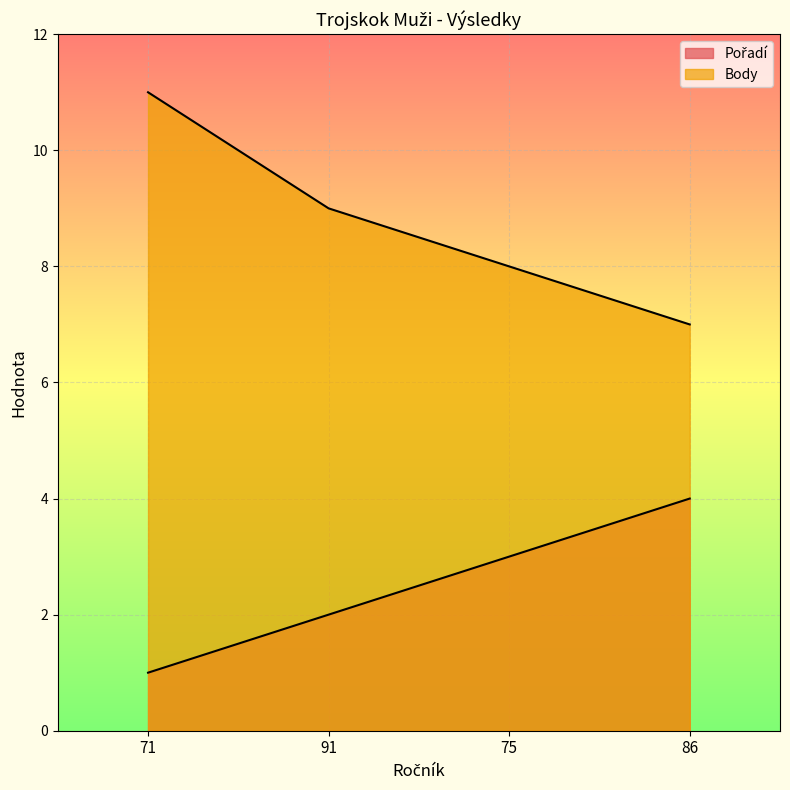

At 71, list the series in order from largest to smallest.

Body, Pořadí